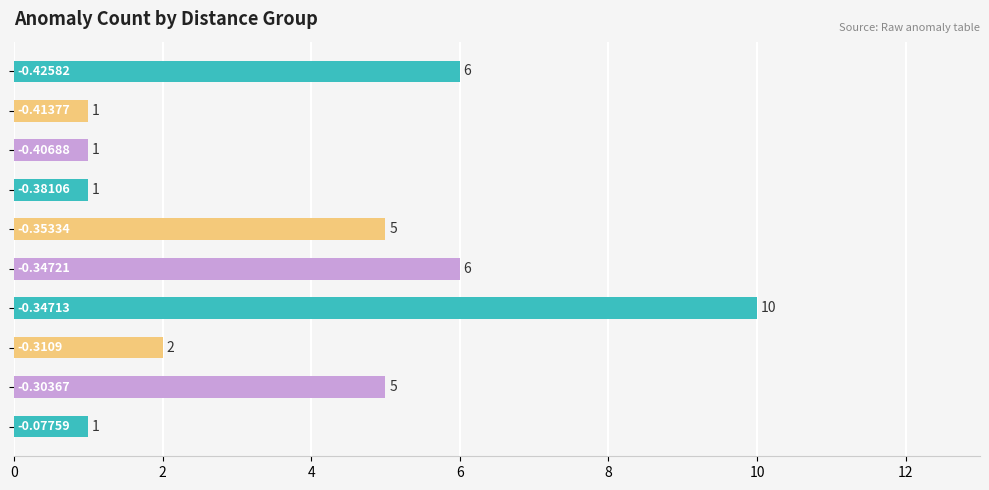

What is the difference between the second highest and minimum values?

5